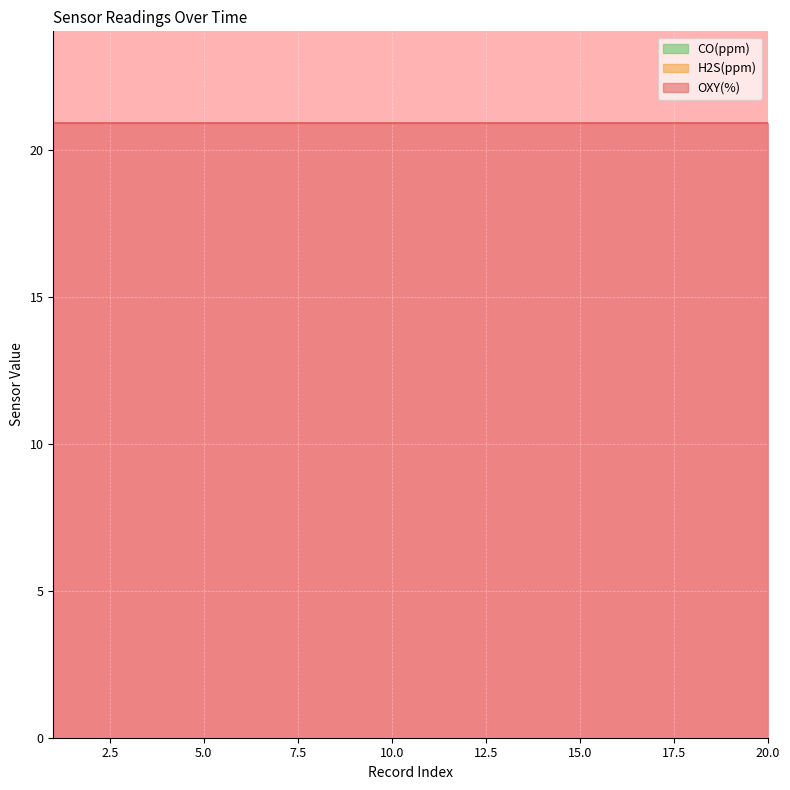

Which category has the highest value in the OXY(%) series?

1